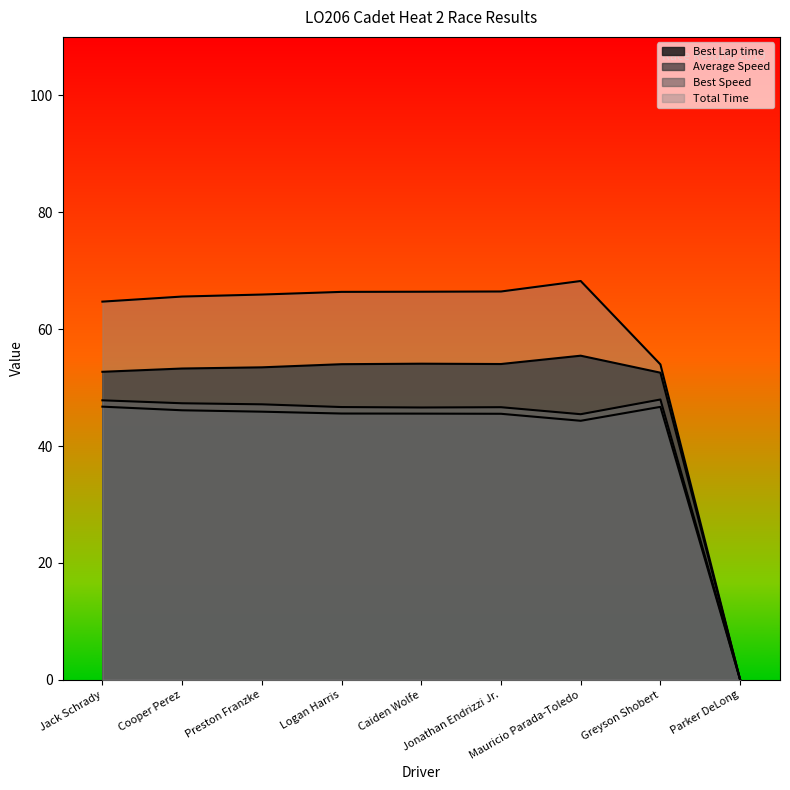

Rank the series by their maximum value, from highest to lowest.

Total Time, Best Lap time, Best Speed, Average Speed